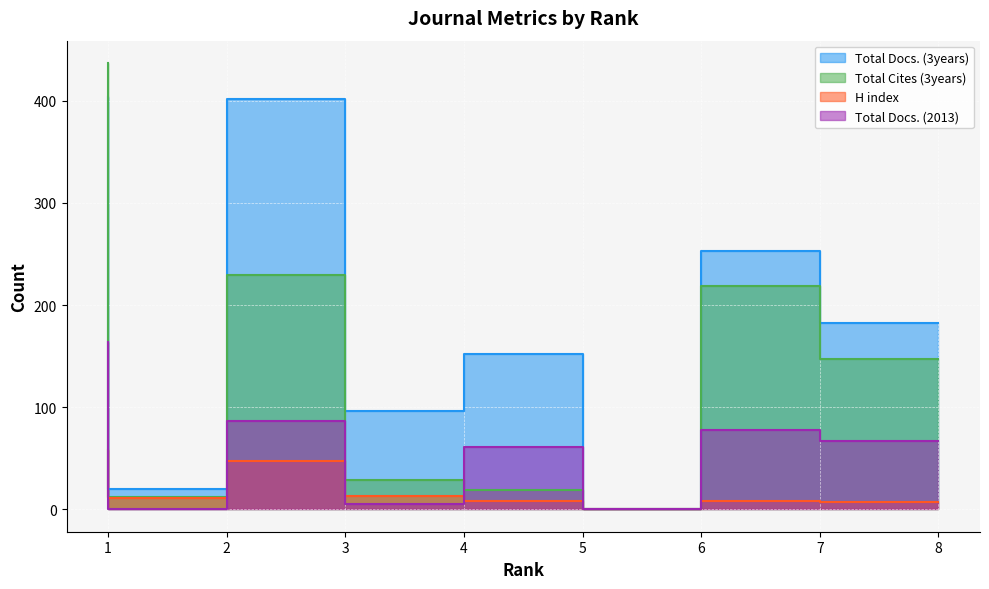

Where is the first local minimum for Total Docs. (3years)?

2